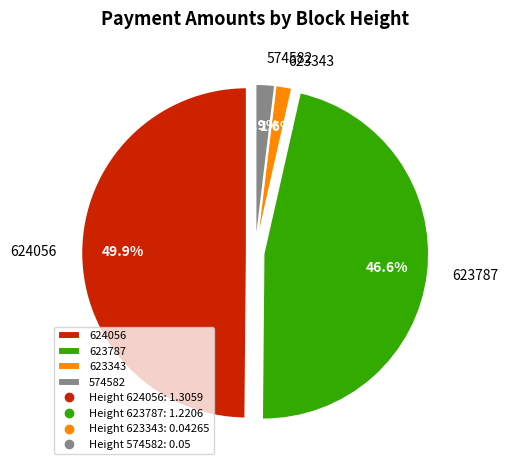

Do 574582 and 624056 together represent more than half of the pie?

Yes